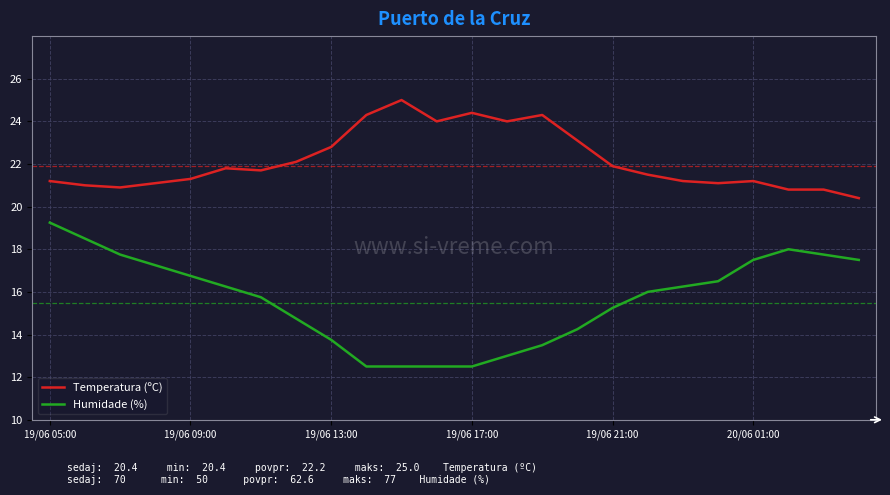

Which series has the largest range (max minus min)?

Humidade (%)